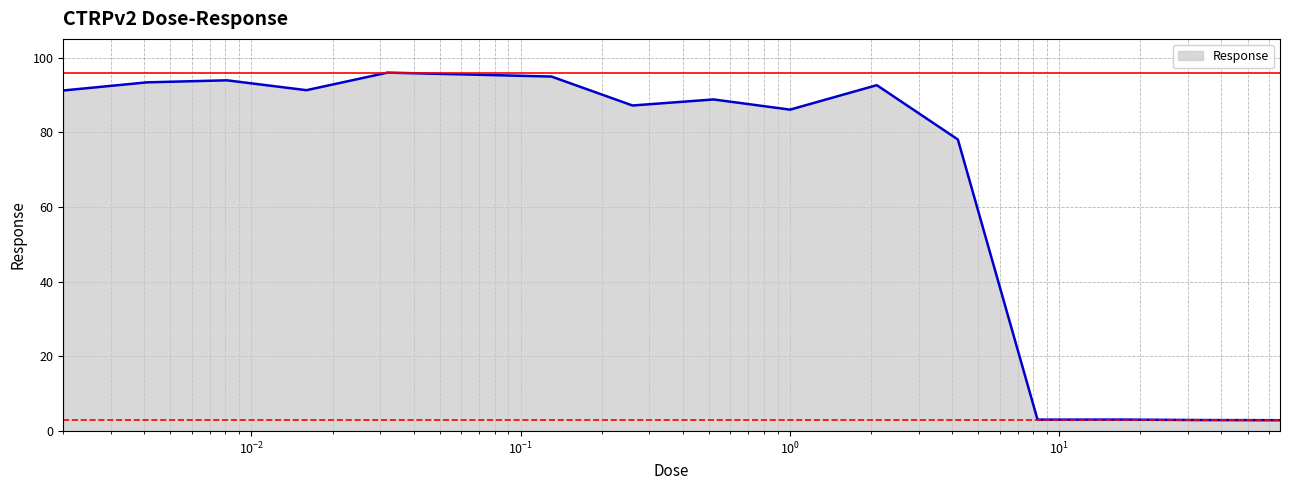

How many categories are shown in the chart?

16